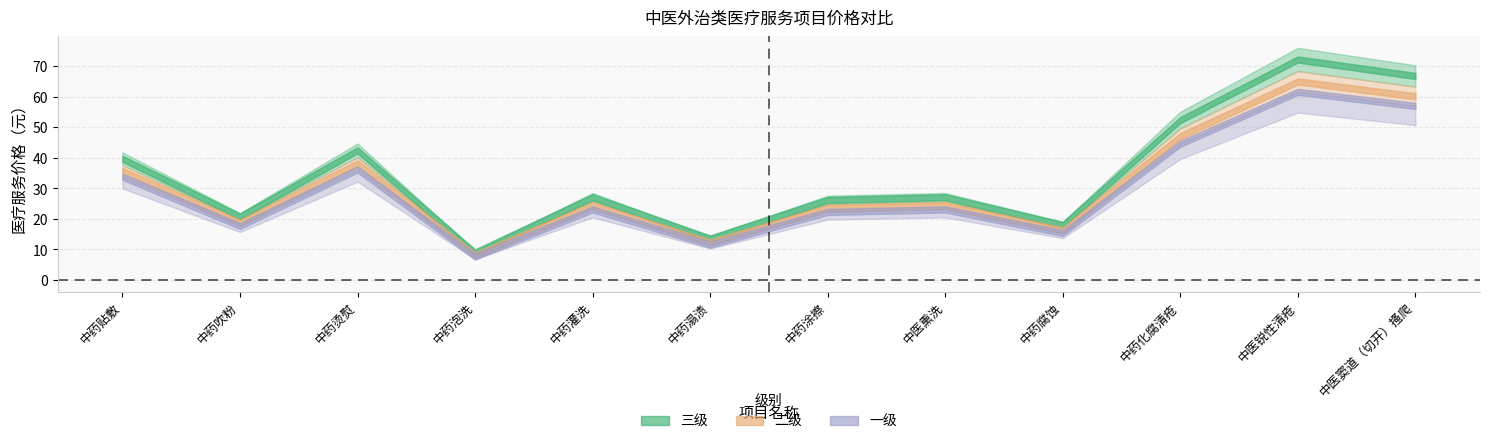

Which category has the lowest value in the 一级 series?

中药泡洗